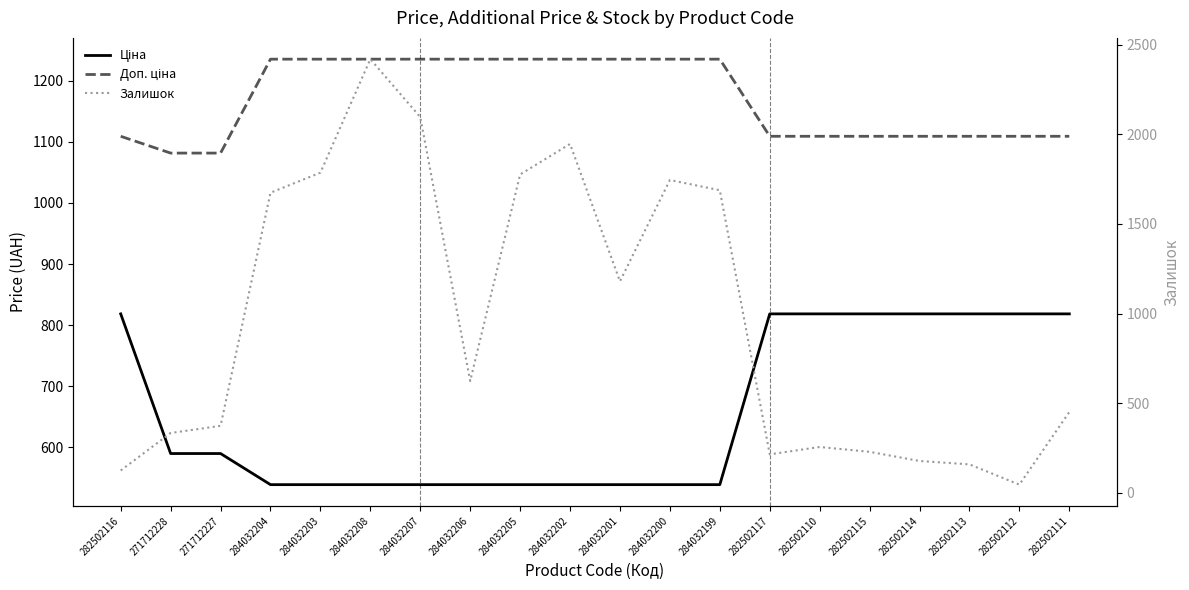

What is the average value of the Ціна series?

655.9